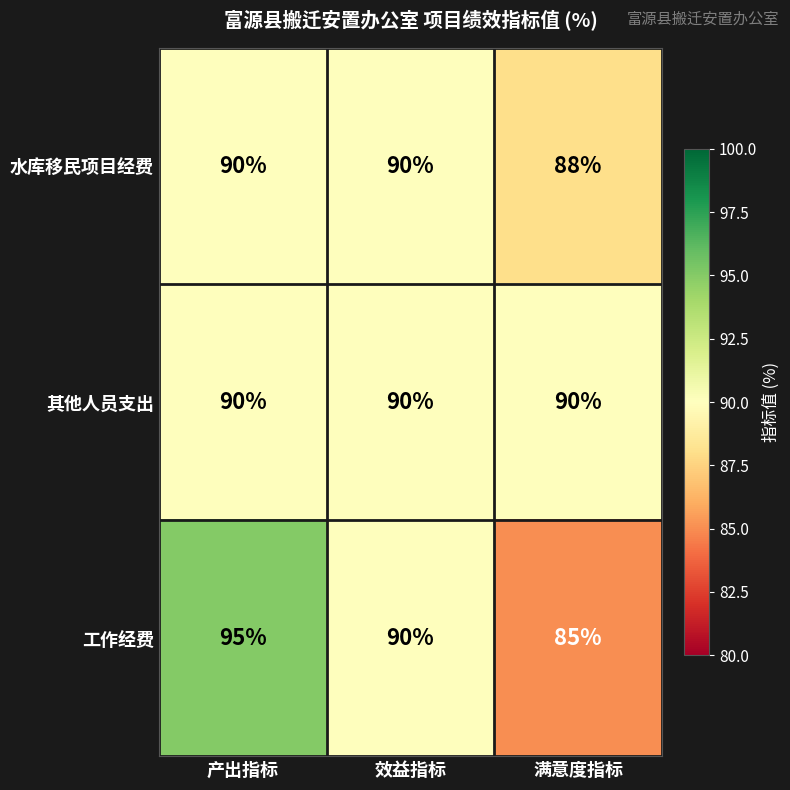

Where does the 工作经费 series first go above 90?

产出指标